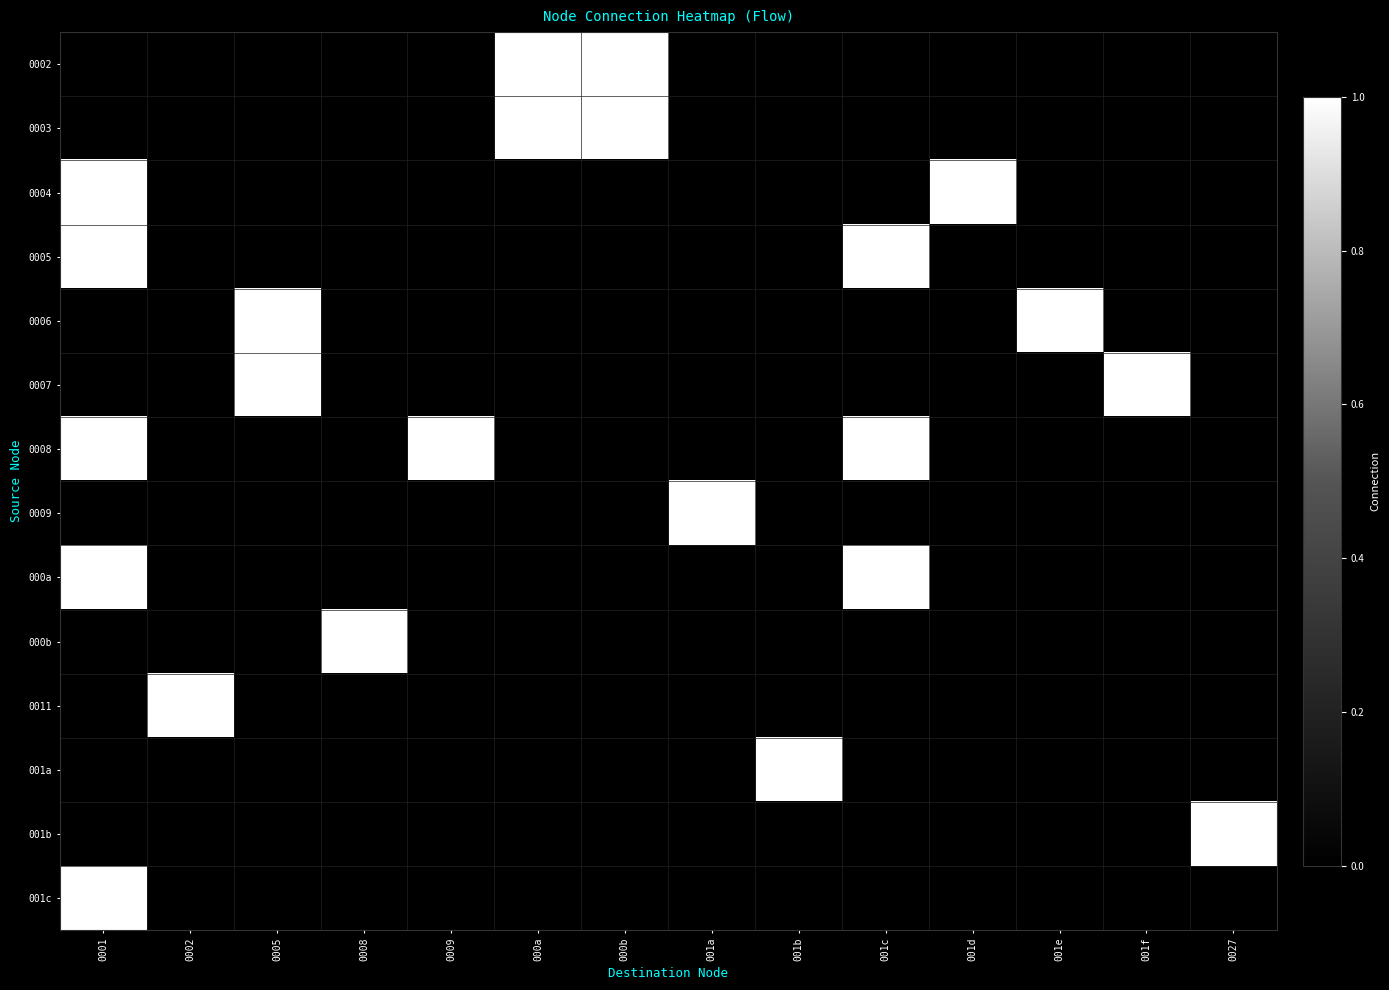

At which category does the chart reach its peak across all series?

000a